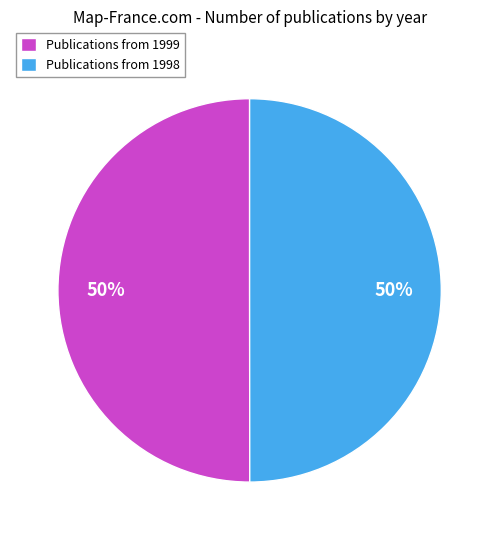

The Publications from 1998 slice represents 39% of the pie. True or false?

False